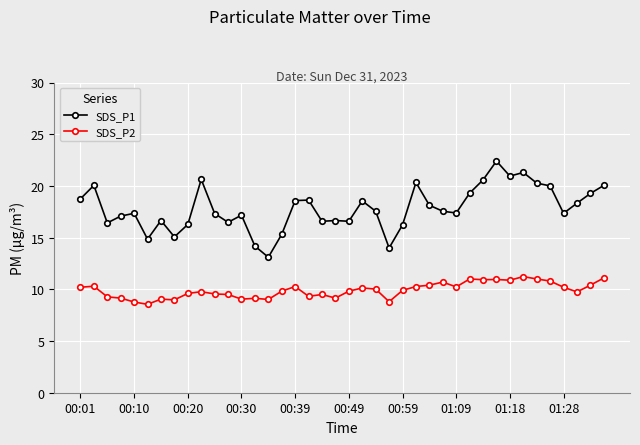

True or false: SDS_P2 has more than 0 points higher than both neighbors.

True